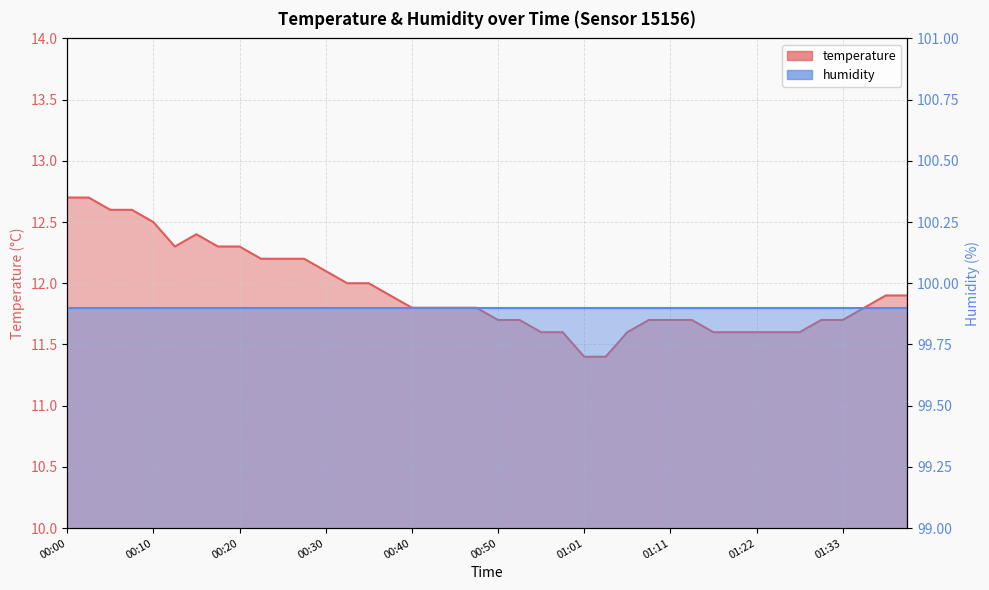

What is the ratio of the value at 00:00 to the value at 01:19?

1.1